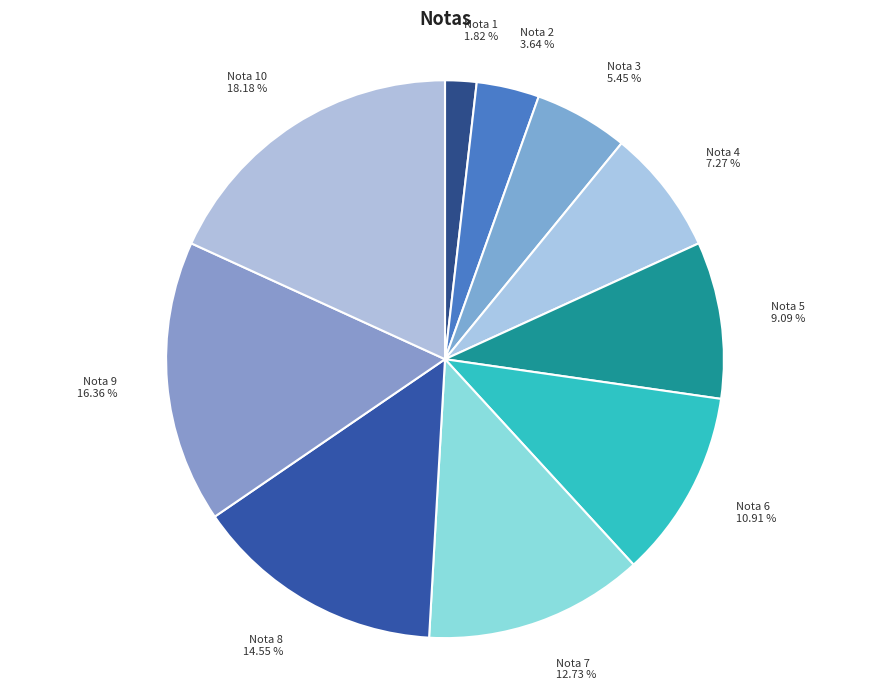

The Nota 8 slice represents 8% of the pie. True or false?

False